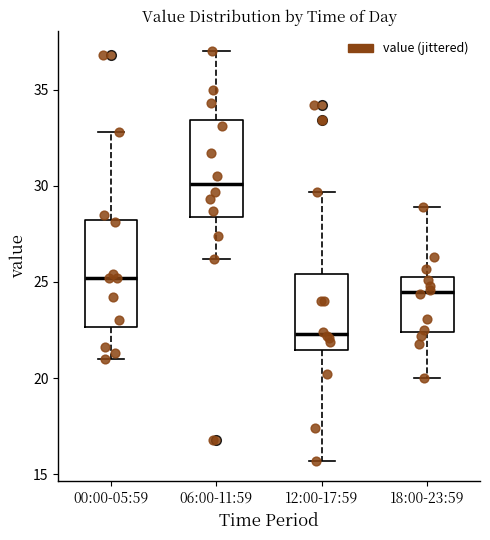

Where is the lower edge of the box for 00:00-05:59 on the y-axis? The values are not printed on the chart, so give them approximately, as read against the axis.

22.5